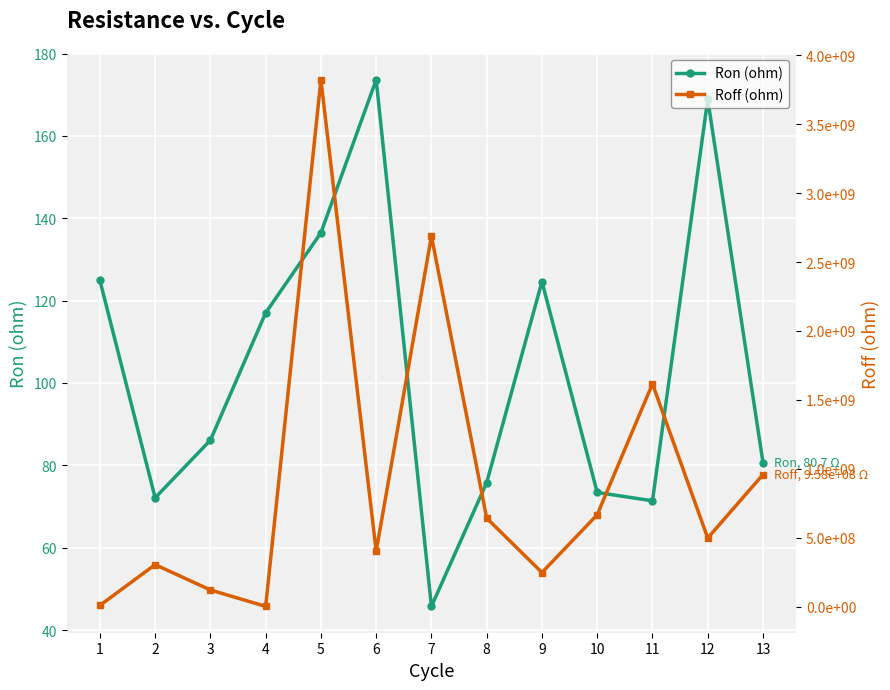

The value of Ron (ohm) at 2 is 112.6. True or false?

False